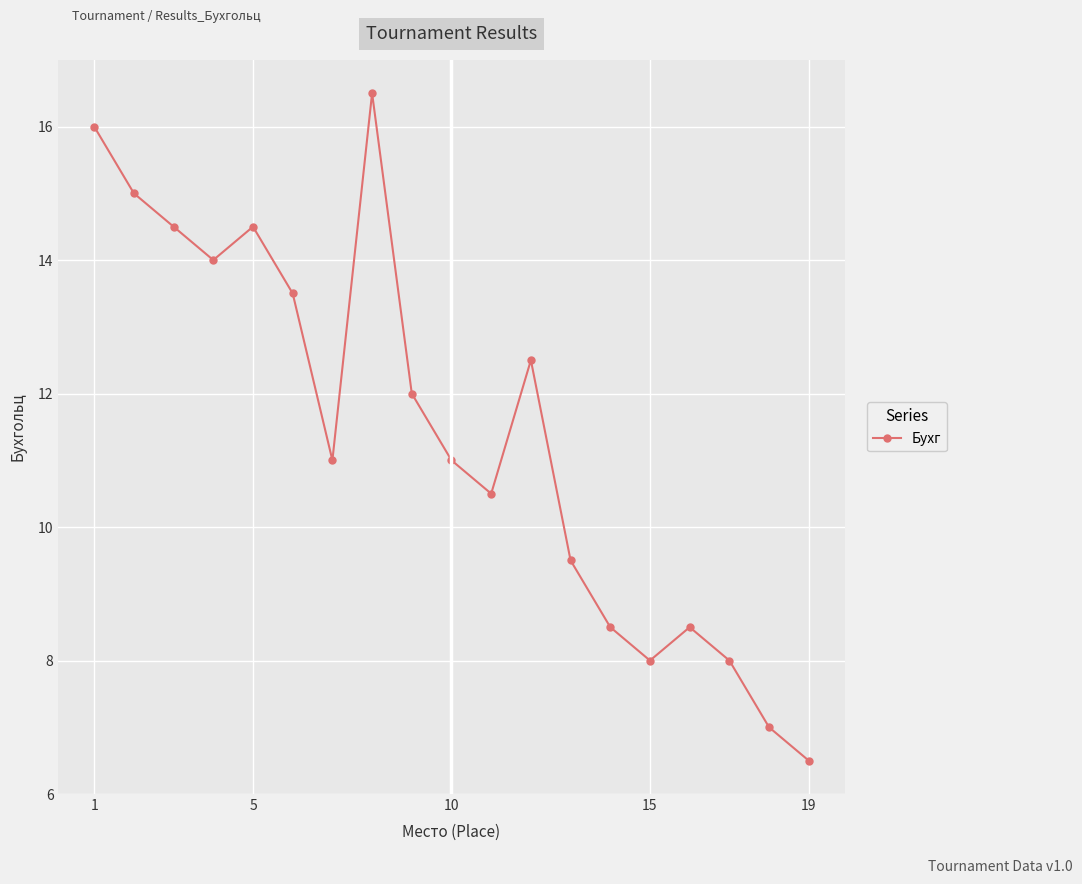

What is the smallest value displayed?

6.5